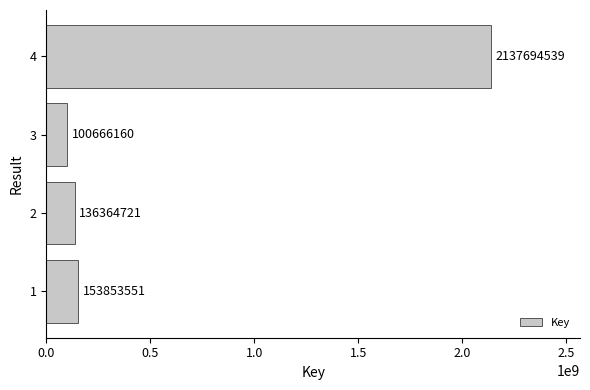

Which label corresponds to the largest value in the chart?

4